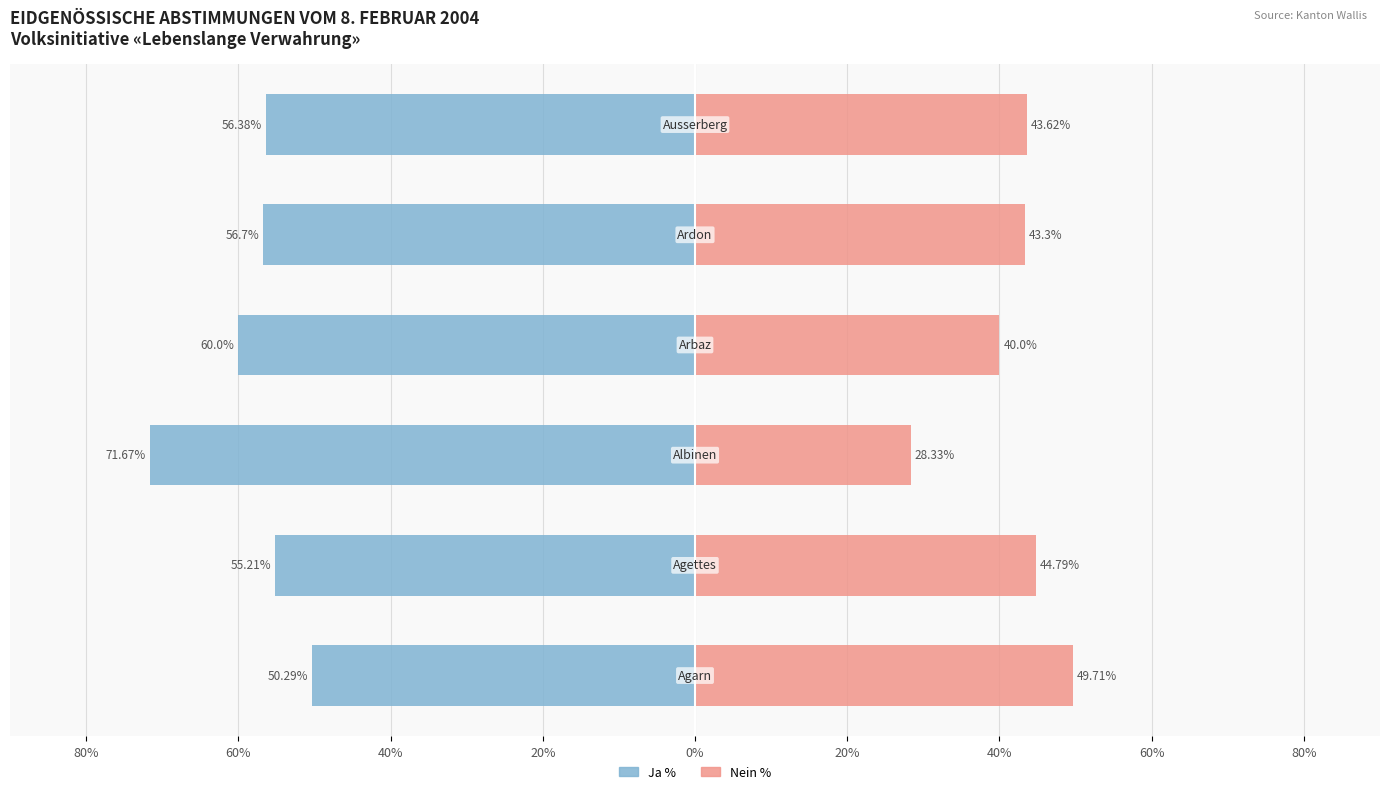

What is the value of the Nein % bar at the 3rd from the left?

28.3